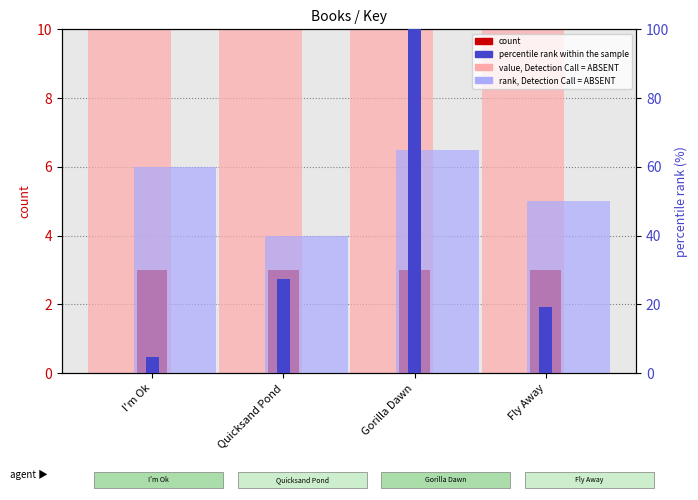

At which label is percentile rank within the sample closest to 52?

Quicksand Pond